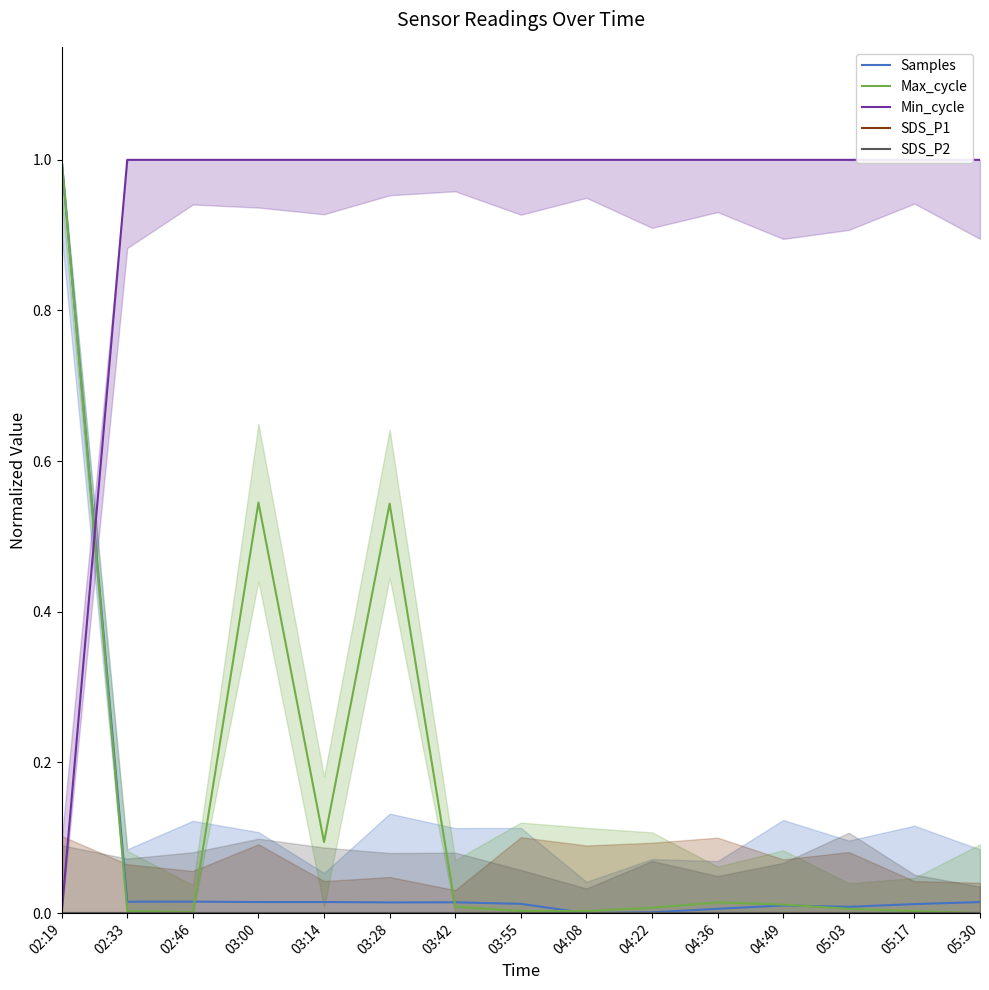

Is it true that Samples equals 1.0 at 02:19?

True